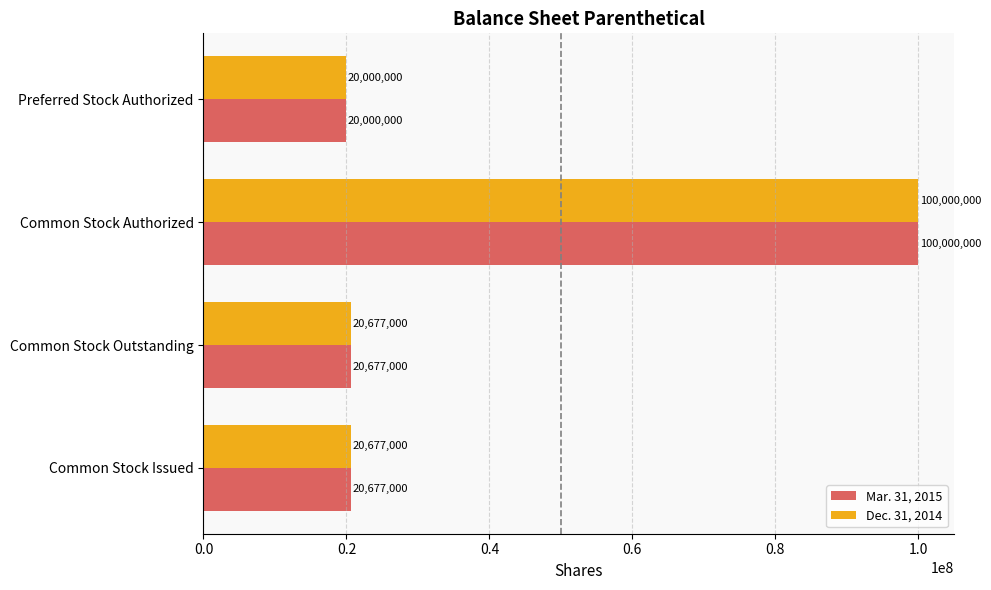

The Dec. 31, 2014 series shows 11606171 at Common Stock Outstanding. True or false?

False